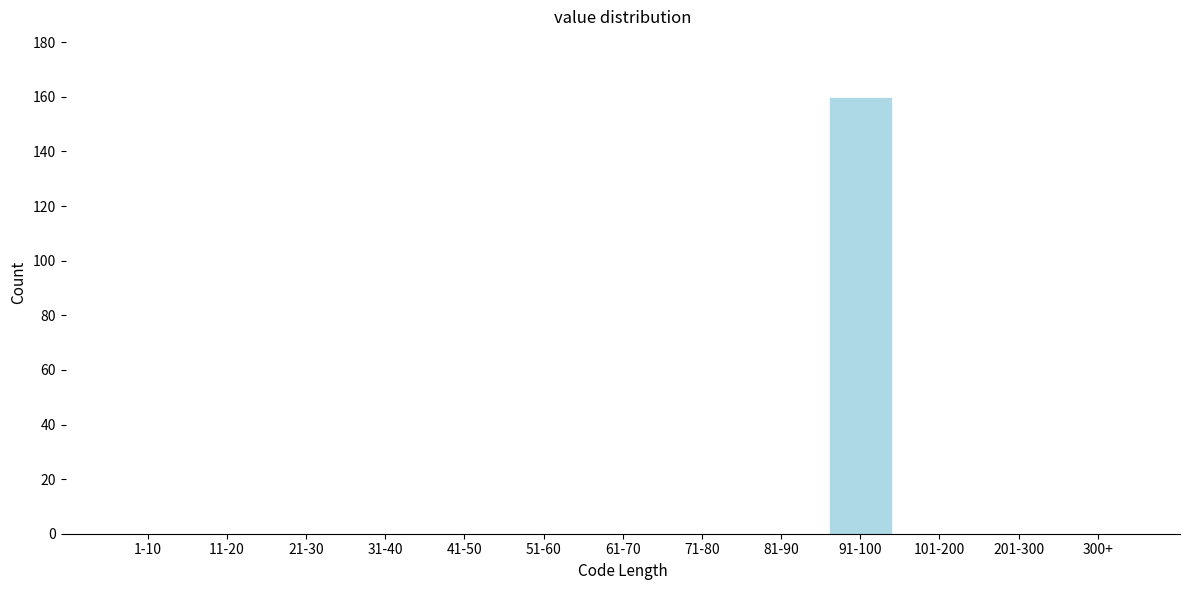

Reading left to right, what are all the values shown in this chart?

1-10=0	11-20=0	21-30=0	31-40=0	41-50=0	51-60=0	61-70=0	71-80=0	81-90=0	91-100=160	101-200=0	201-300=0	300+=0